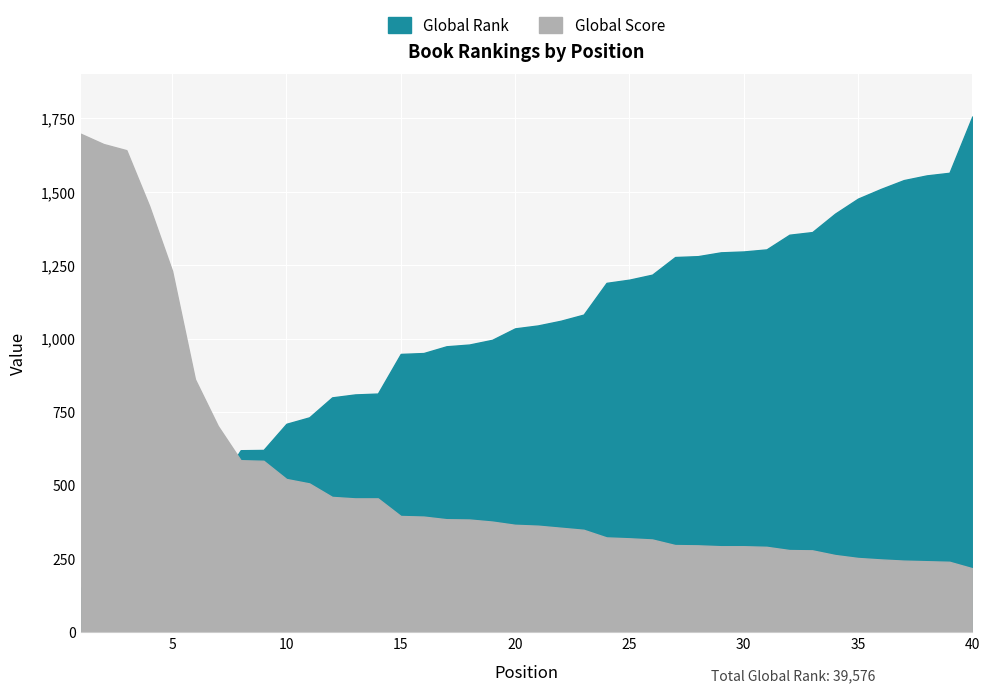

What is the sum of the Global Rank values at 15 and 14?

1761